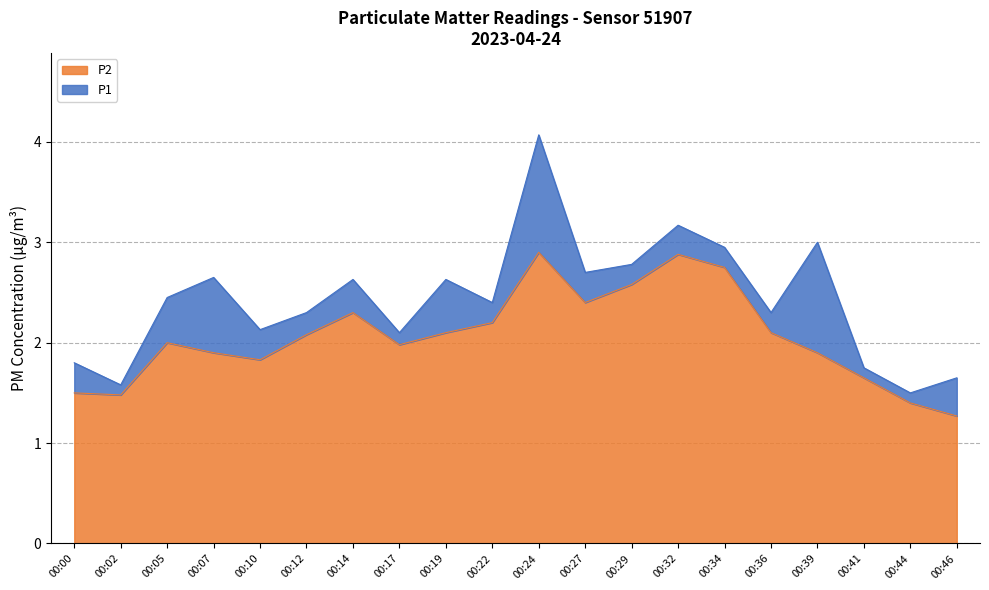

Reading left to right, transcribe all the data shown in this chart.

P1: 00:00=1.8	00:02=1.6	00:05=2.5	00:07=2.6	00:10=2.1	00:12=2.3	00:14=2.6	00:17=2.1	00:19=2.6	00:22=2.4	00:24=4.1	00:27=2.7	00:29=2.8	00:32=3.2	00:34=3.0	00:36=2.3	00:39=3.0	00:41=1.8	00:44=1.5	00:46=1.6
P2: 00:00=1.5	00:02=1.5	00:05=2.0	00:07=1.9	00:10=1.8	00:12=2.1	00:14=2.3	00:17=2.0	00:19=2.1	00:22=2.2	00:24=2.9	00:27=2.4	00:29=2.6	00:32=2.9	00:34=2.8	00:36=2.1	00:39=1.9	00:41=1.6	00:44=1.4	00:46=1.3